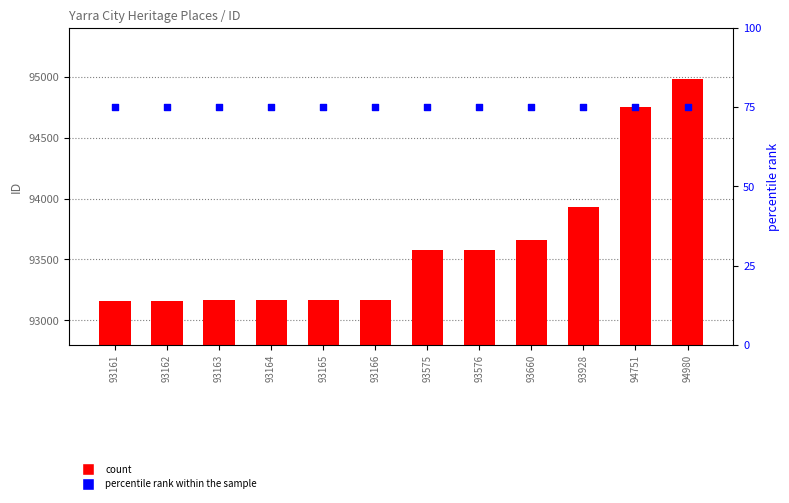

Which series reaches the minimum Y coordinate?

percentile rank within the sample